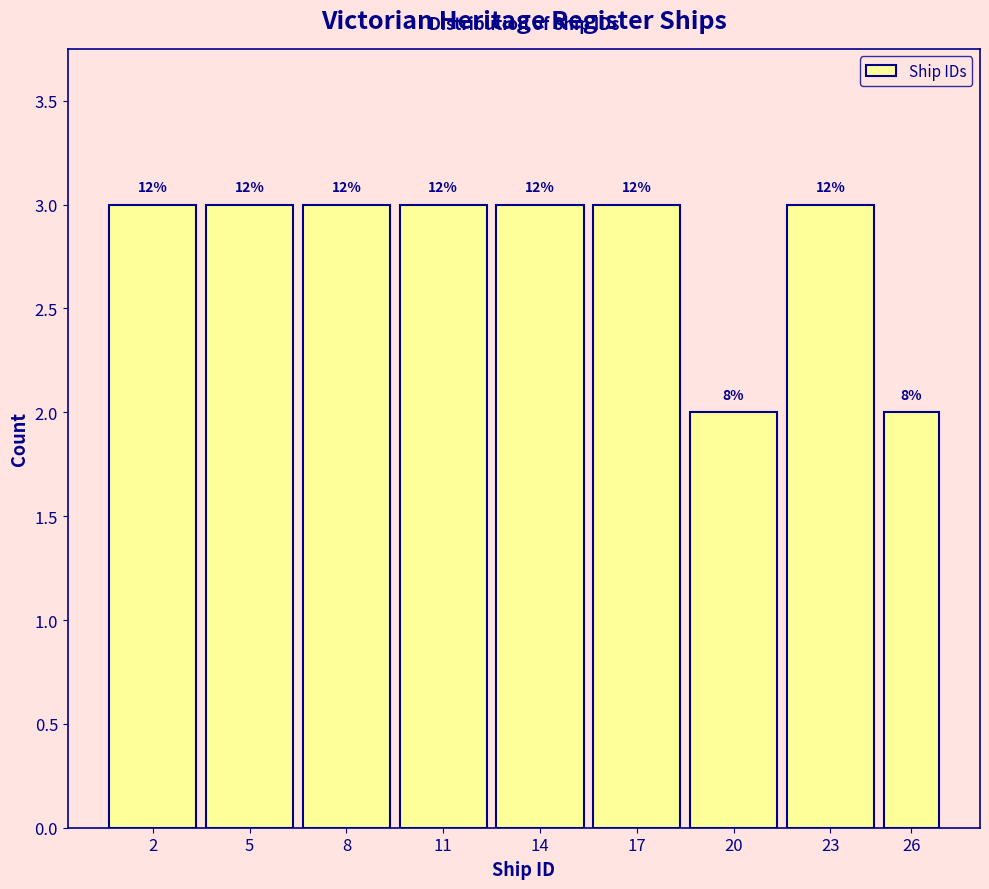

Are the bars horizontal?

No